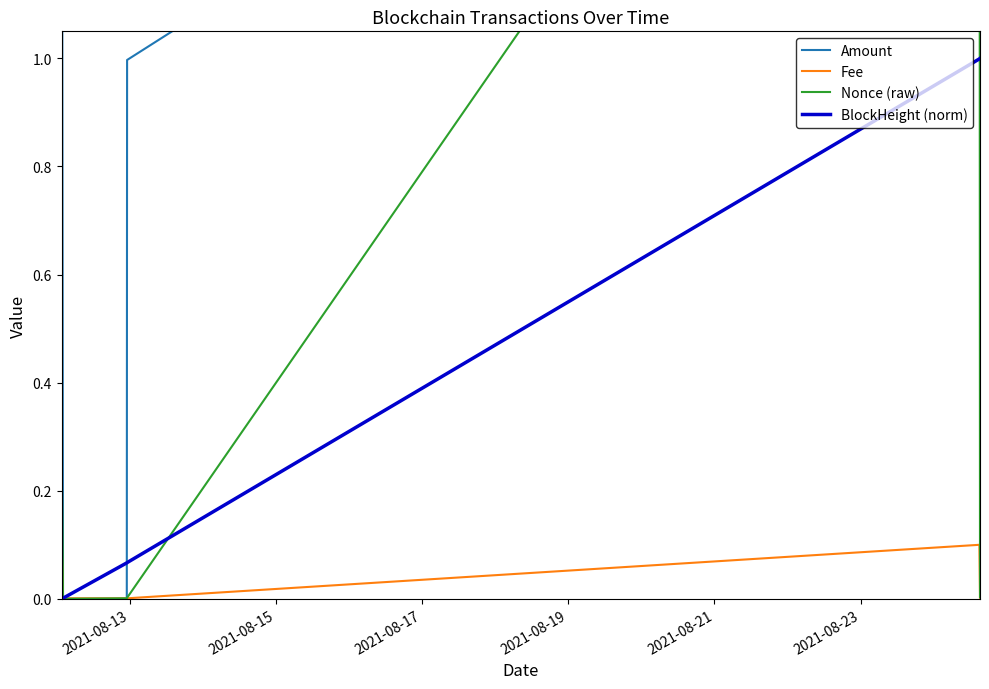

Which series has the largest range (max minus min)?

Amount